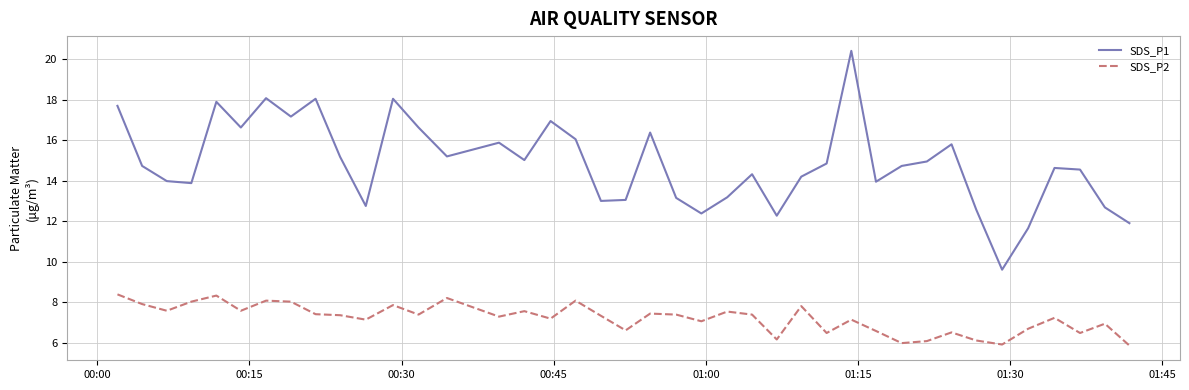

True or false: SDS_P2 and SDS_P1 intersect in this chart.

False